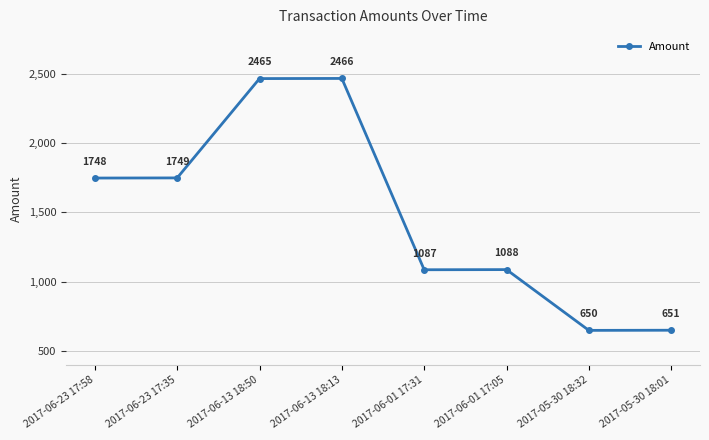

How many interior local valleys (lower than both neighbors) does the data have?

2